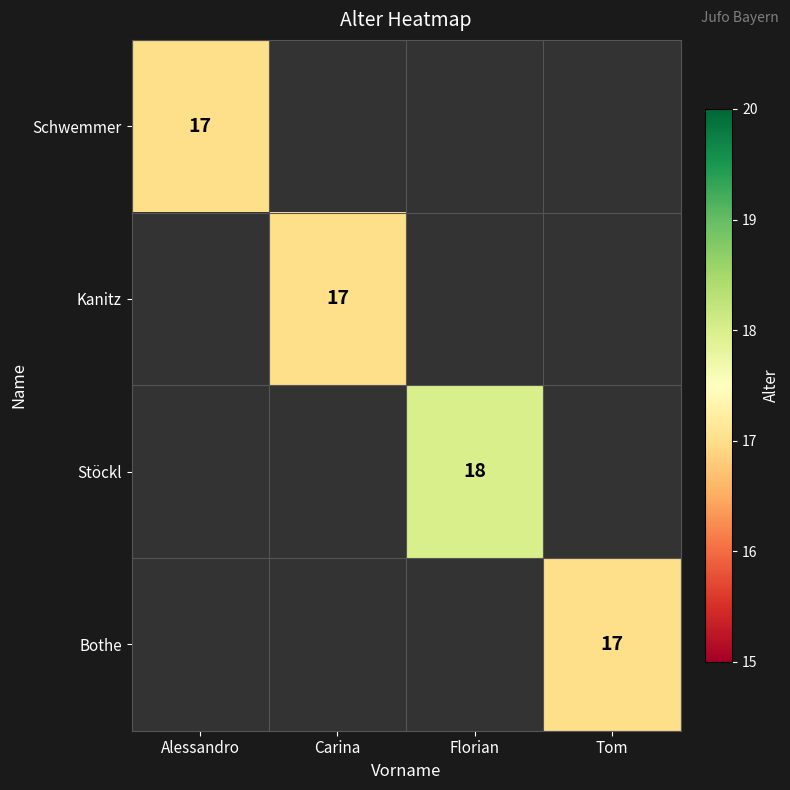

Which category has the lowest value across all series?

Alessandro